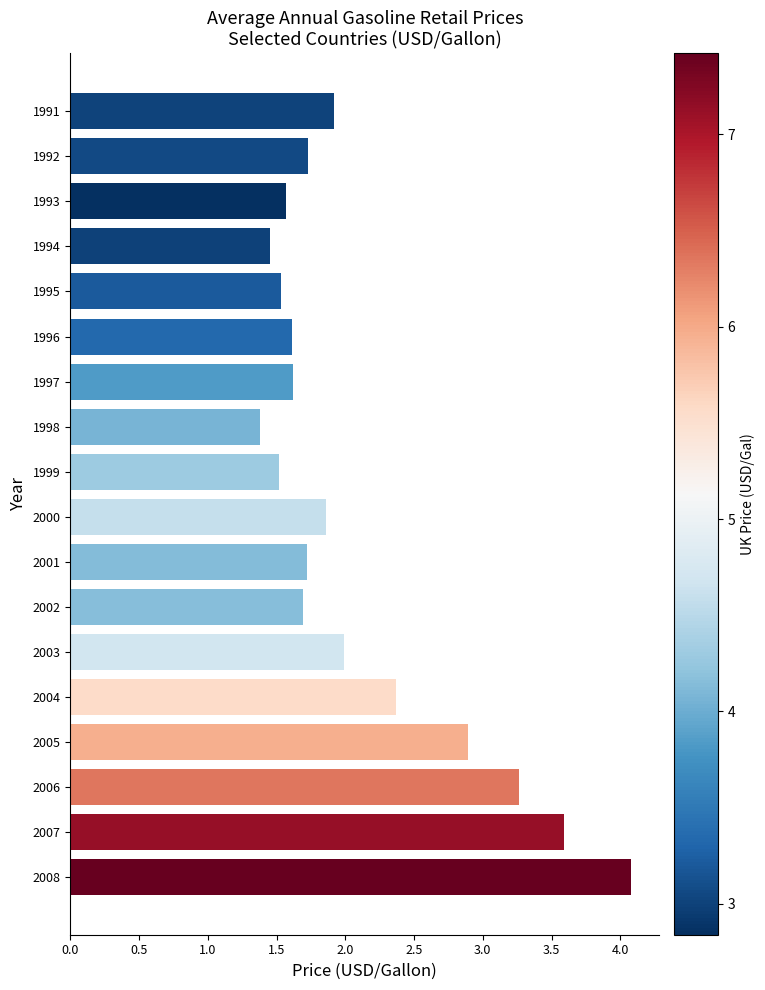

What is the ratio of the value at 1995 to the value at 2004?

0.6